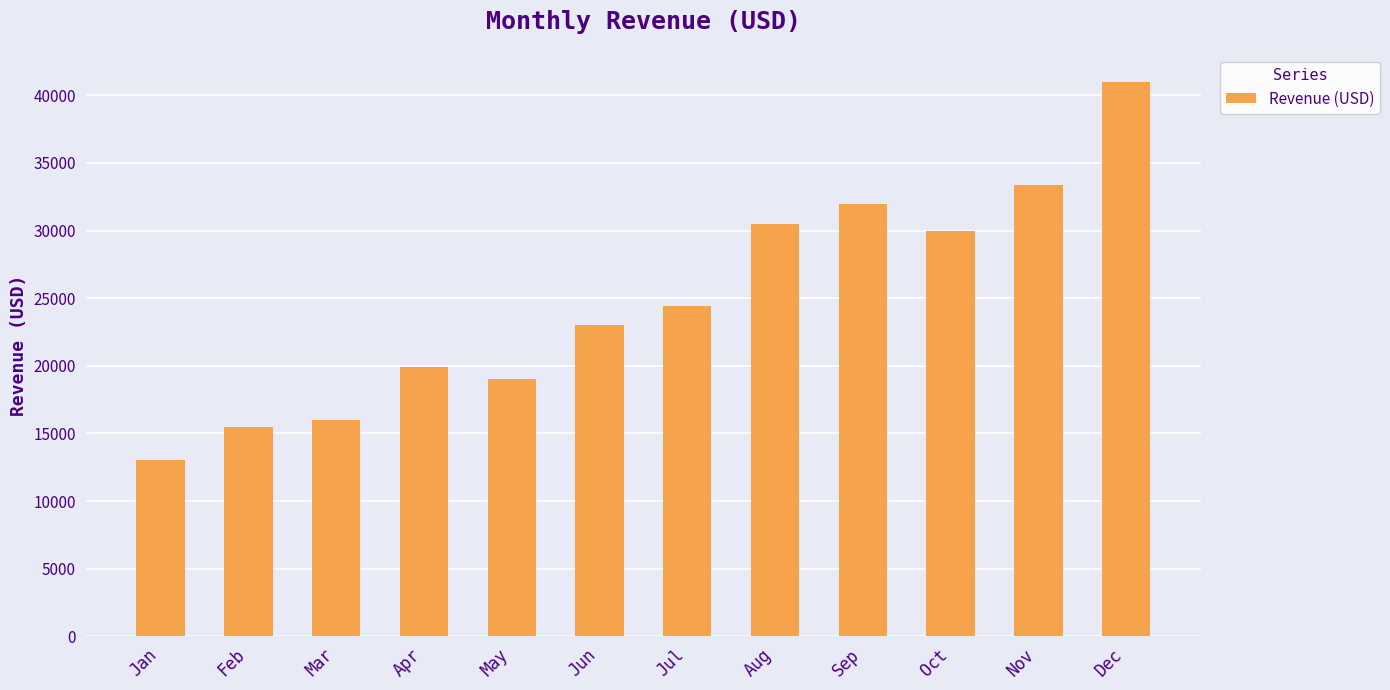

Reading left to right, list all the values displayed in this chart.

13000	15500	16010	19900	19000	23020	24450	30500	31990	30000	33350	41000